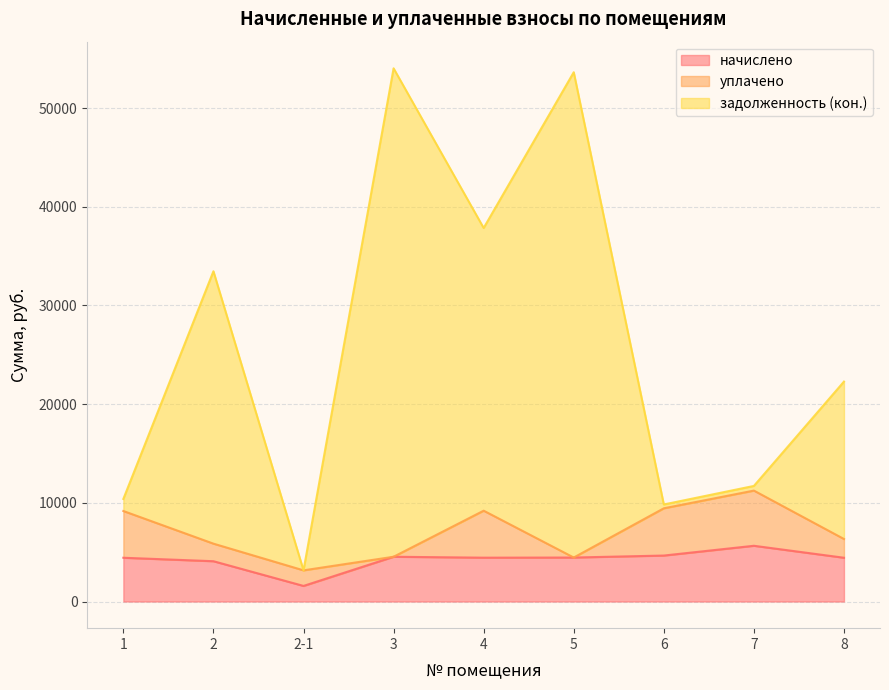

What is the sum of all задолженность (кон.) values?

236354.9